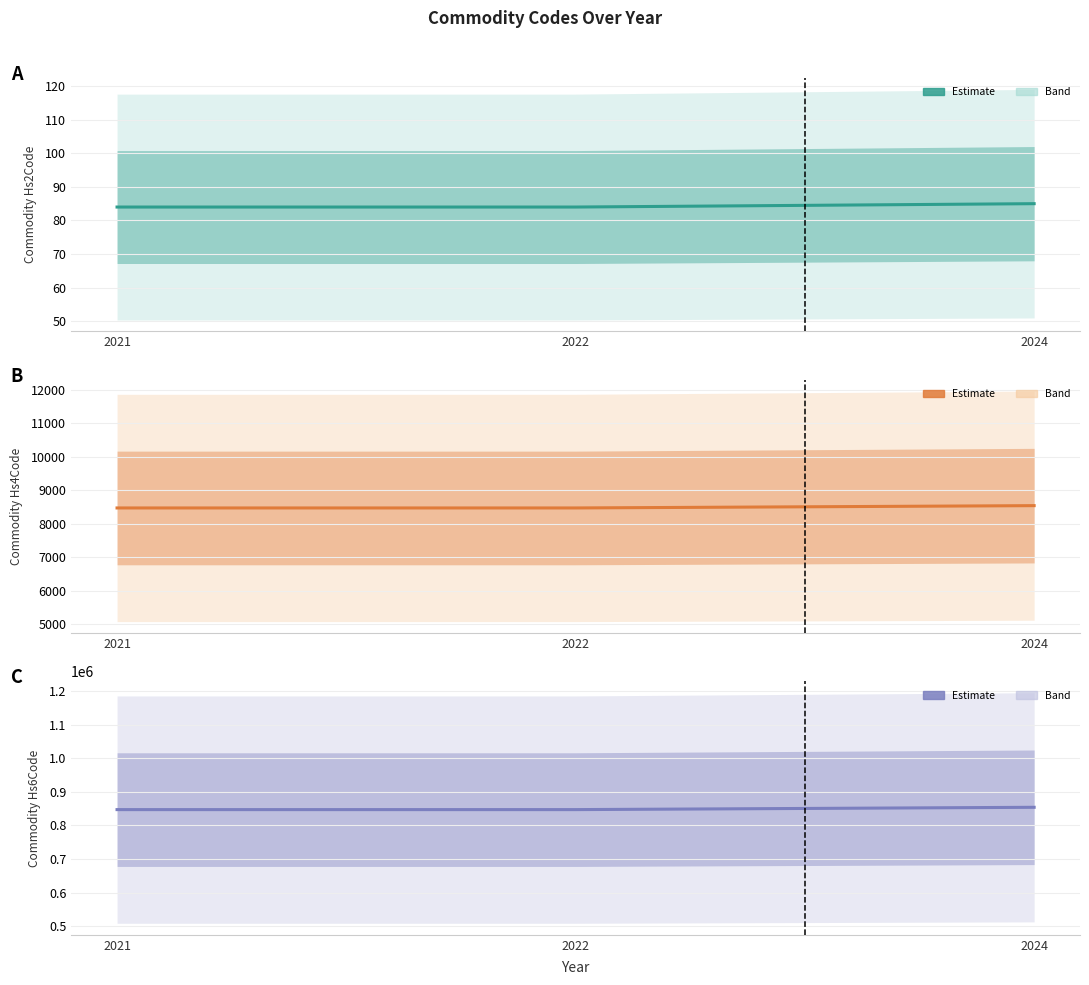

What is the difference between the maximum and minimum values in the Commodity_Hs2Code series?

1